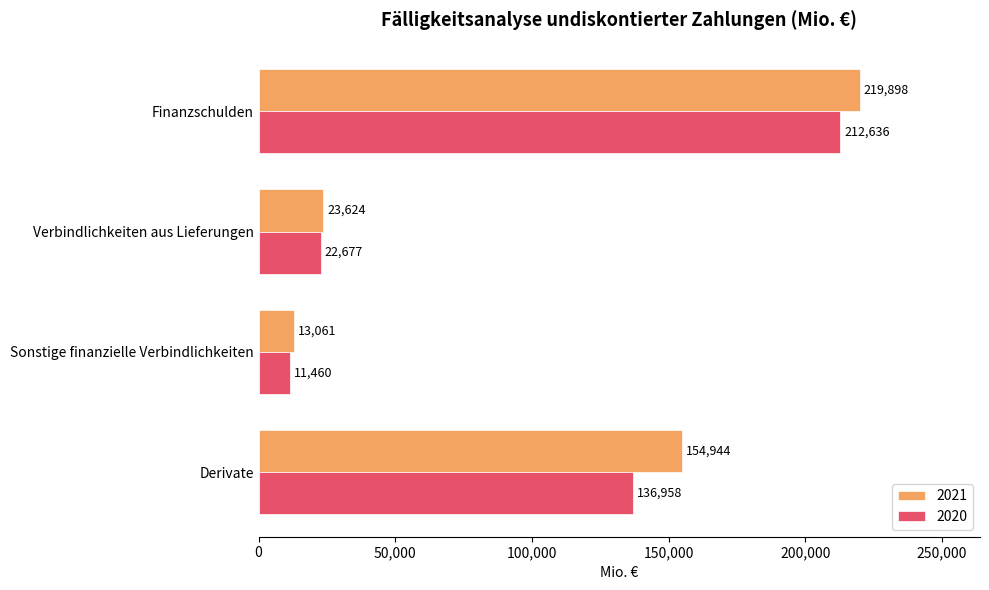

True or false: 2021 has a value of 40718 at Verbindlichkeiten aus Lieferungen.

False